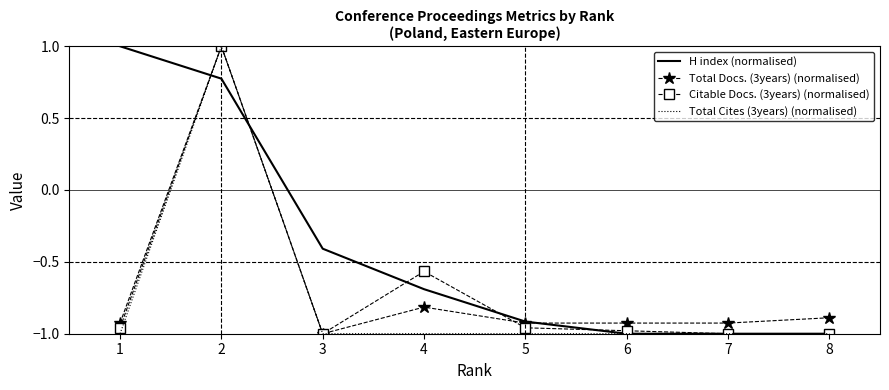

Which series changed the most between 3 and 5?

H index (normalised)